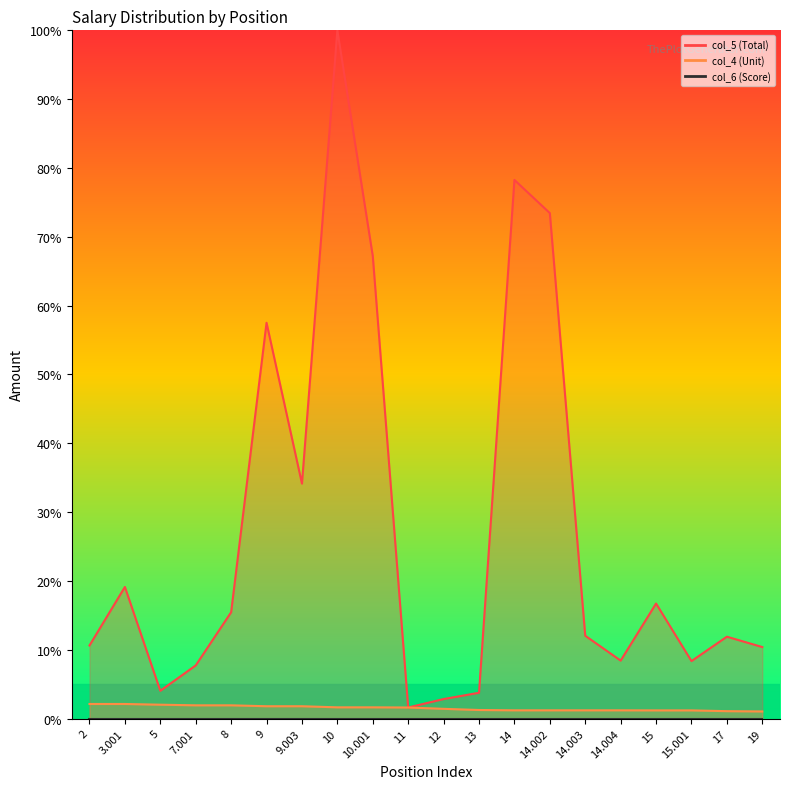

Between 14.003 and 14.004, which series saw the biggest shift?

col_5 (Total)